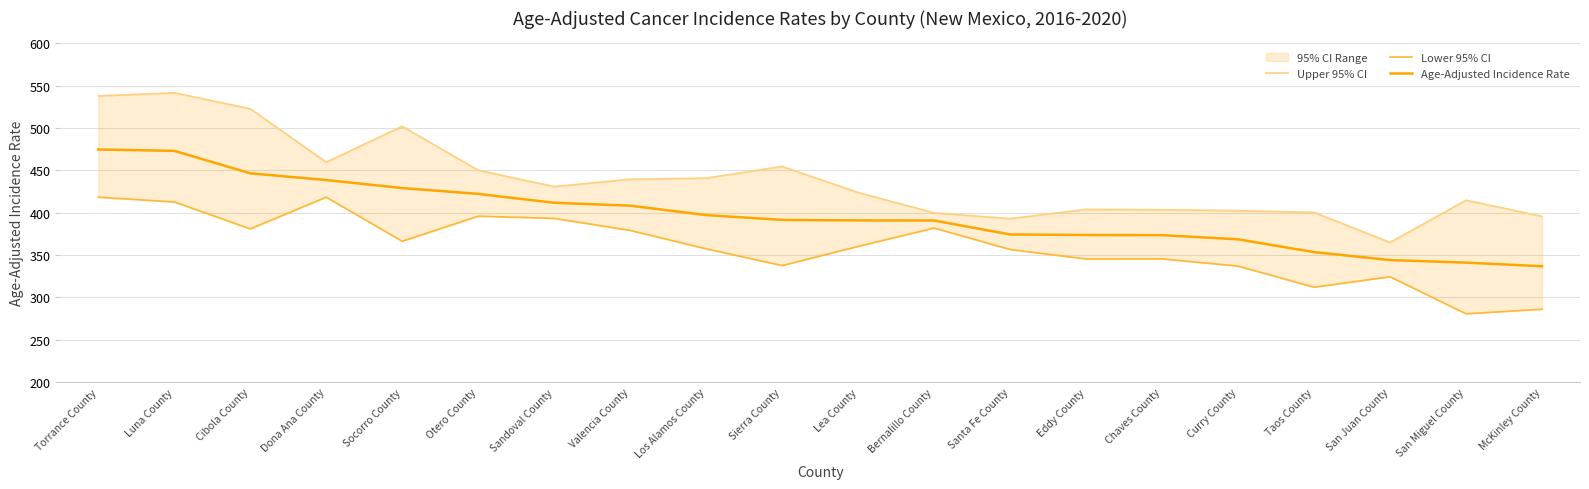

Where does the Upper 95% CI series first go above 430?

Torrance County